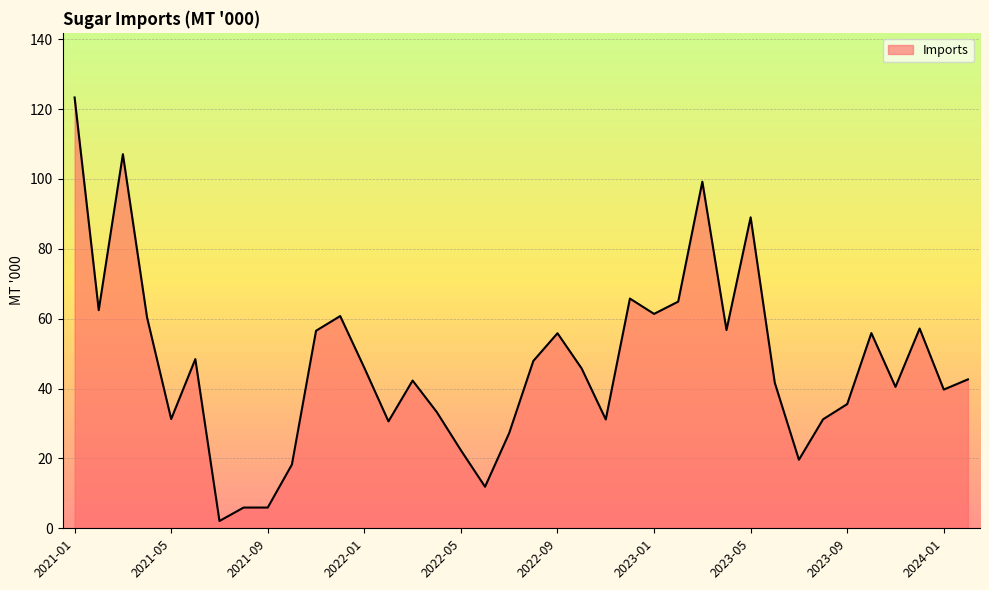

What is the maximum value shown in the chart?

123.3